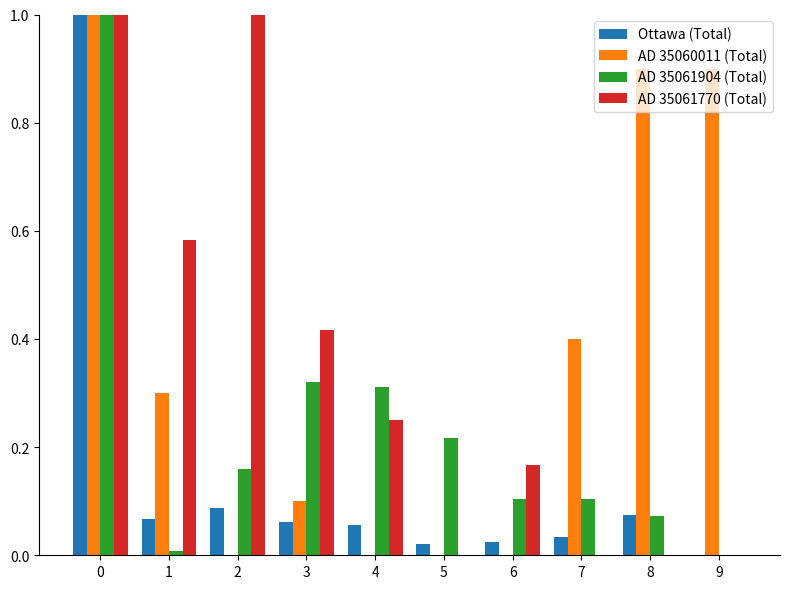

True or false: AD 35061904 (Total) has a value of 1.0 at 0.

True